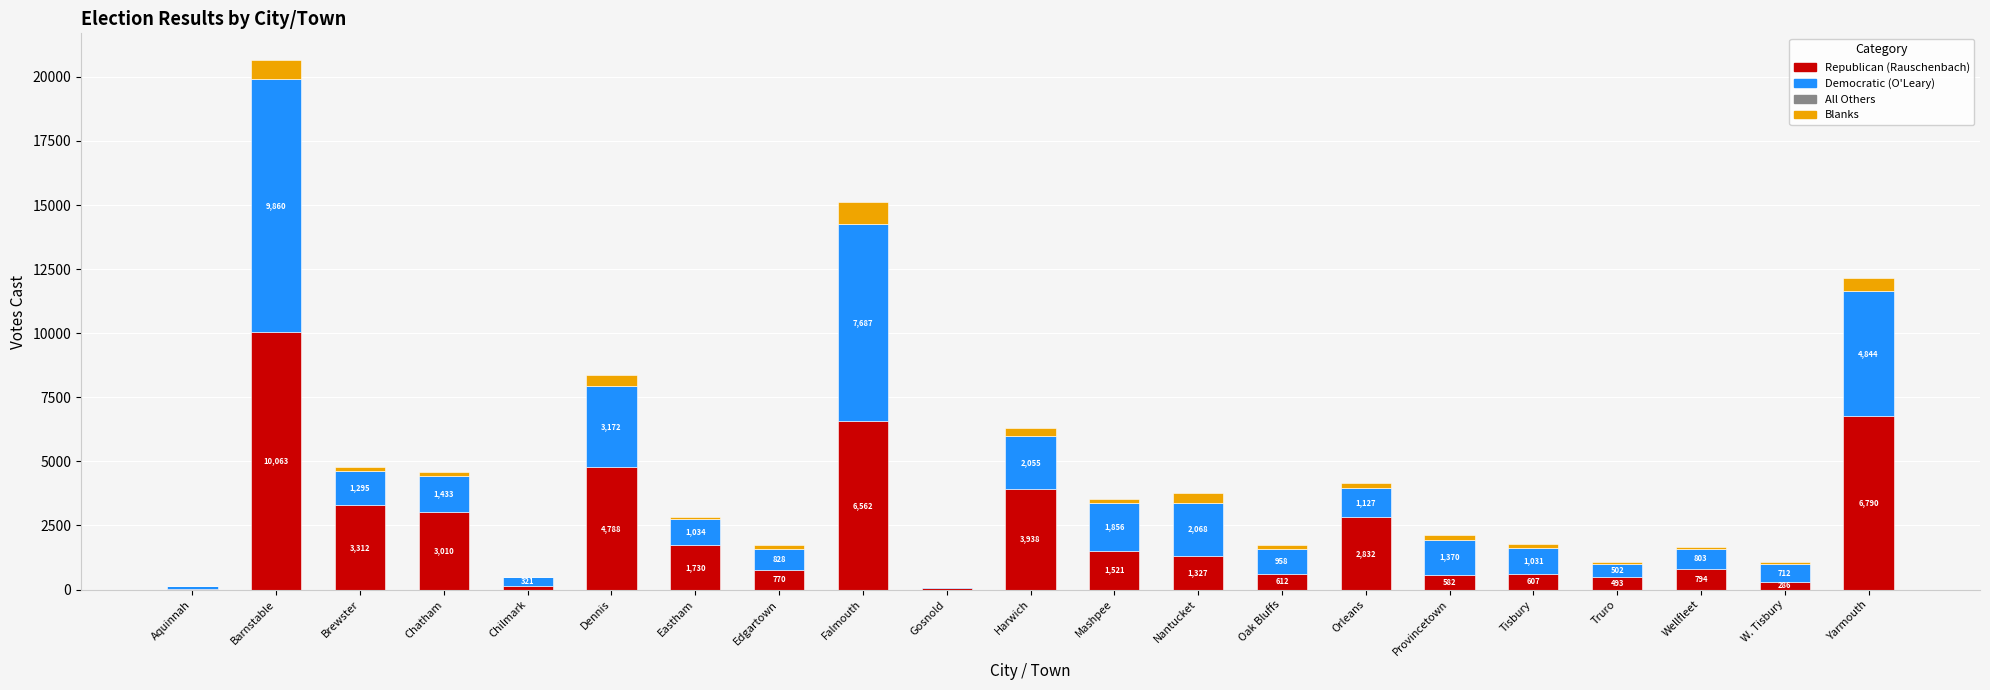

At which category is the sum across all series the highest?

Barnstable